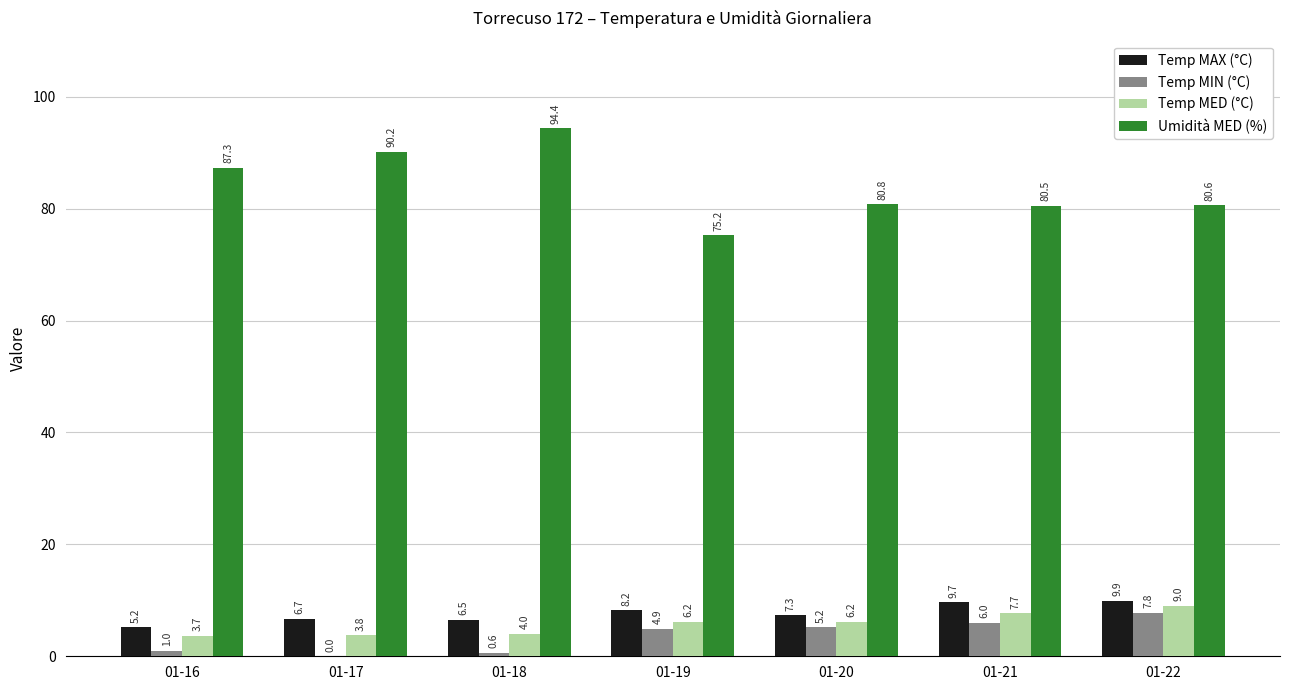

What is the sum of all Temp MAX (°C) values?

53.5